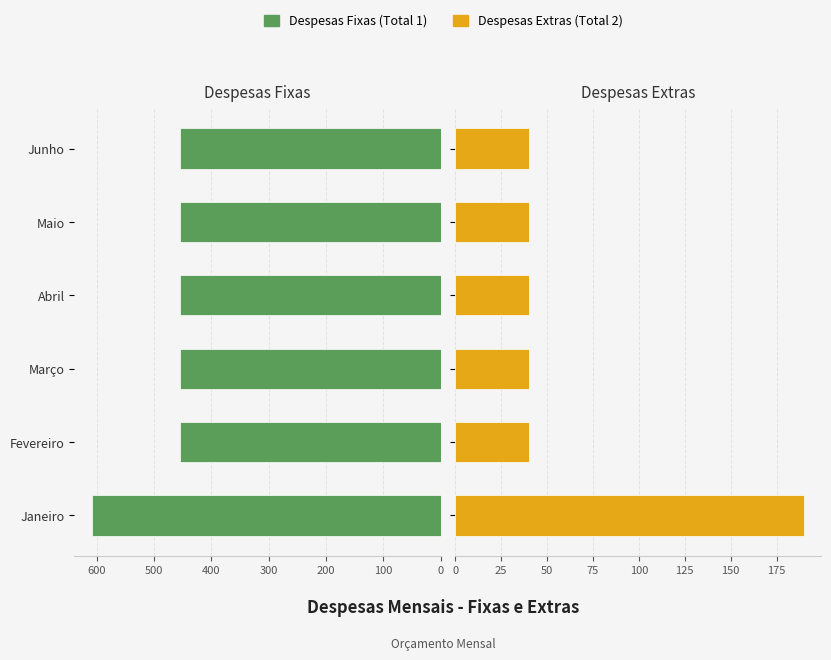

At Fevereiro, list the series in order from smallest to largest.

Despesas Extras (Total 2), Despesas Fixas (Total 1)